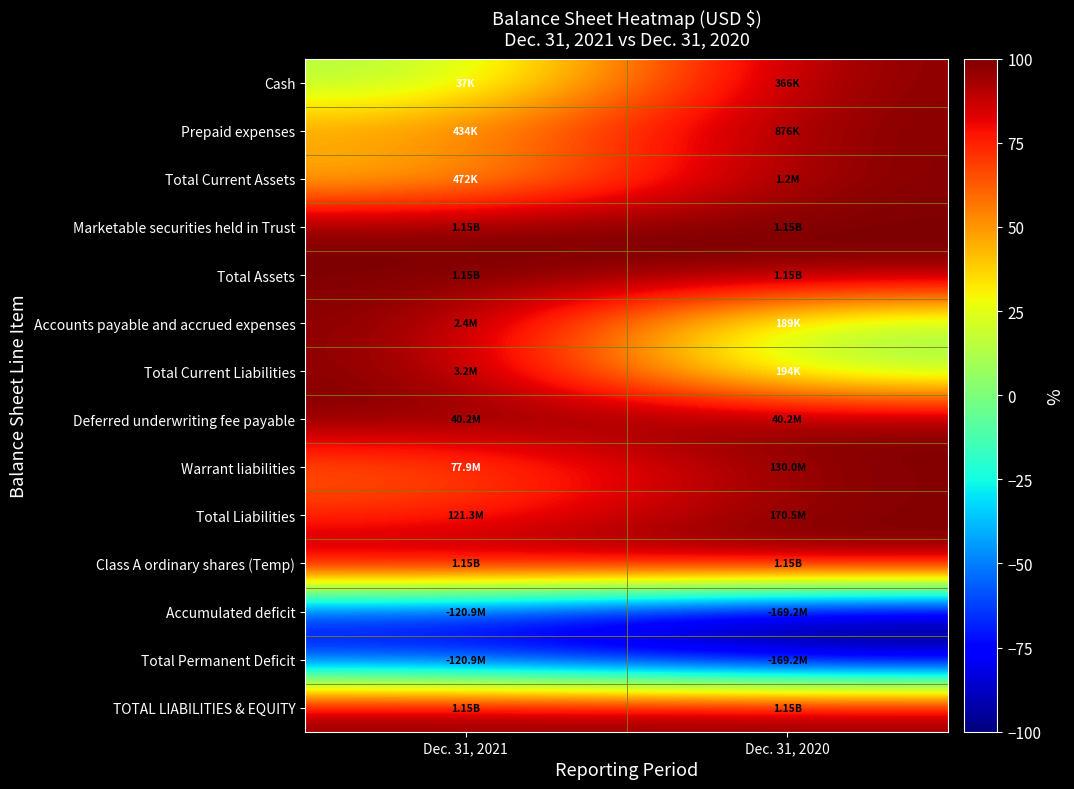

Reading left to right, list all the values displayed in this chart.

Cash: Dec. 31, 2021=10.2	Dec. 31, 2020=100.0
Prepaid expenses: Dec. 31, 2021=49.6	Dec. 31, 2020=100.0
Total Current Assets: Dec. 31, 2021=38.0	Dec. 31, 2020=100.0
Marketable securities held in Trust: Dec. 31, 2021=100.0	Dec. 31, 2020=100.0
Total Assets: Dec. 31, 2021=99.9	Dec. 31, 2020=100.0
Accounts payable and accrued expenses: Dec. 31, 2021=100.0	Dec. 31, 2020=8.0
Total Current Liabilities: Dec. 31, 2021=100.0	Dec. 31, 2020=6.1
Deferred underwriting fee payable: Dec. 31, 2021=100.0	Dec. 31, 2020=100.0
Warrant liabilities: Dec. 31, 2021=59.9	Dec. 31, 2020=100.0
Total Liabilities: Dec. 31, 2021=71.2	Dec. 31, 2020=100.0
Class A ordinary shares (Temp): Dec. 31, 2021=100.0	Dec. 31, 2020=100.0
Accumulated deficit: Dec. 31, 2021=-71.4	Dec. 31, 2020=-100.0
Total Permanent Deficit: Dec. 31, 2021=-71.4	Dec. 31, 2020=-100.0
TOTAL LIABILITIES & EQUITY: Dec. 31, 2021=99.9	Dec. 31, 2020=100.0